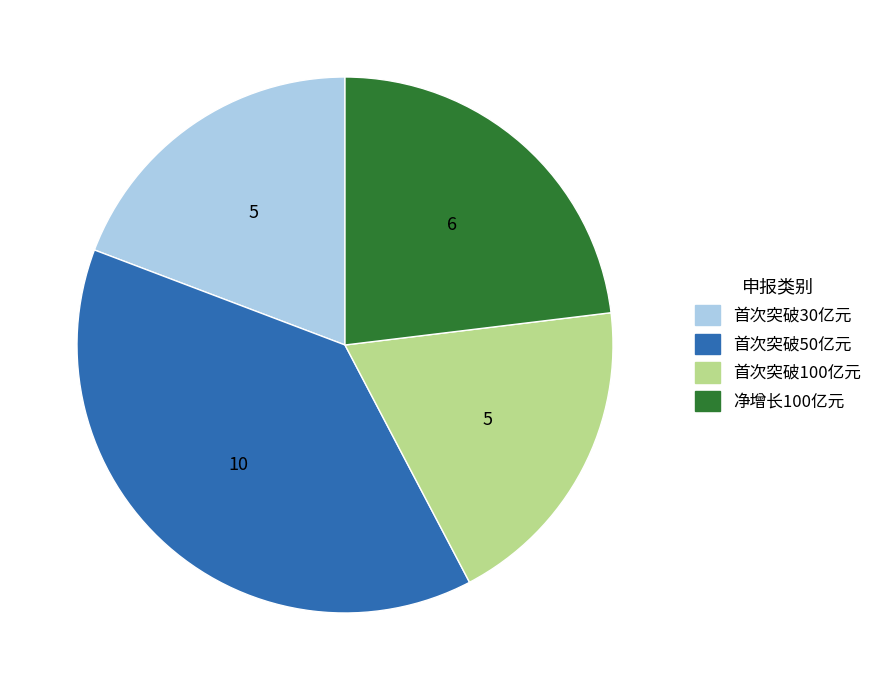

Does 首次突破30亿元 account for over 50% of the chart?

No